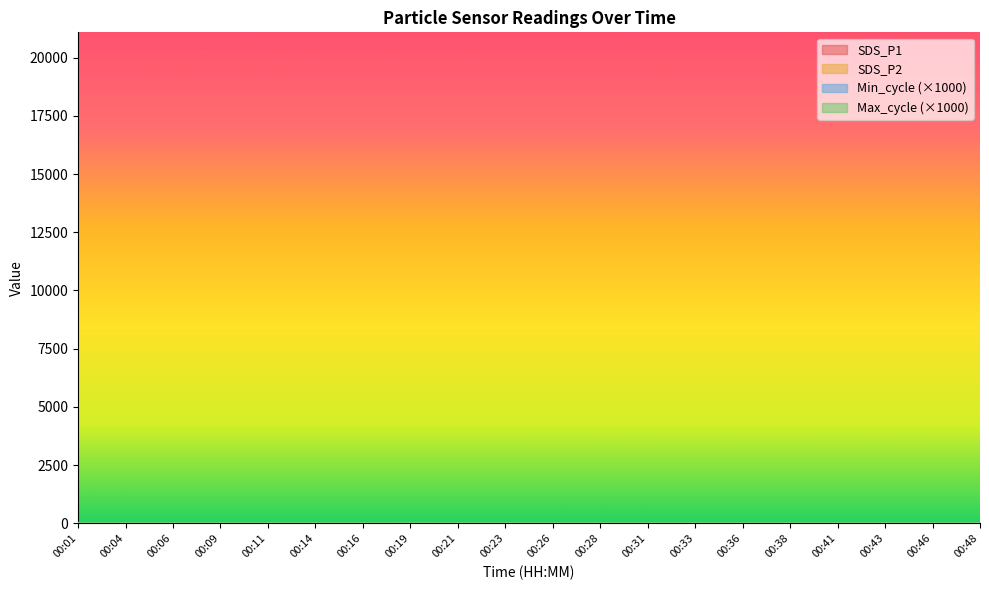

Is it true that SDS_P1 equals 6.6 at 00:21?

False